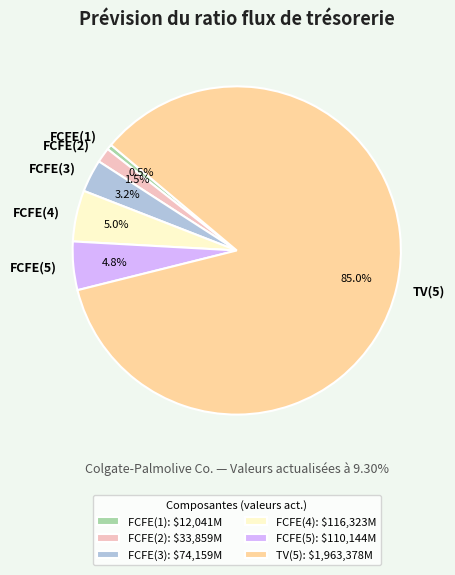

To the nearest percent, what portion does FCFE(2) represent?

1%